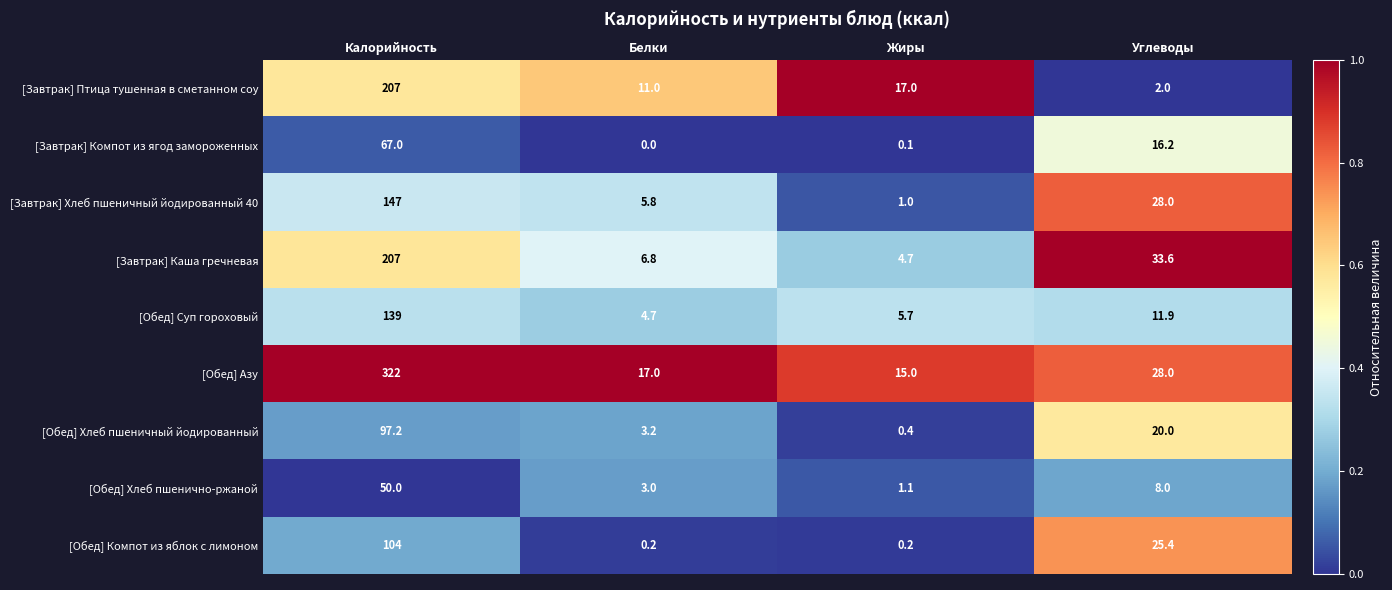

Which series changed the most between Калорийность and Белки?

[Обед] Азу